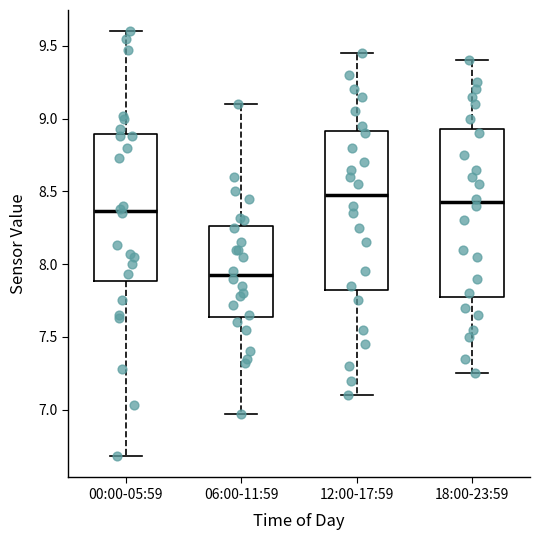

Reading left to right, transcribe this box plot: for each box, give where its median line is, the range the box spans, and where its two whiskers end, as read against the y-axis. The values are not printed on the chart, so give them approximately, as read against the axis.

00:00-05:59: median 8.35, box 7.90 to 8.90, whiskers 6.70 to 9.60
06:00-11:59: median 7.95, box 7.65 to 8.25, whiskers 6.95 to 9.10
12:00-17:59: median 8.50, box 7.85 to 8.90, whiskers 7.10 to 9.45
18:00-23:59: median 8.45, box 7.80 to 8.95, whiskers 7.25 to 9.40